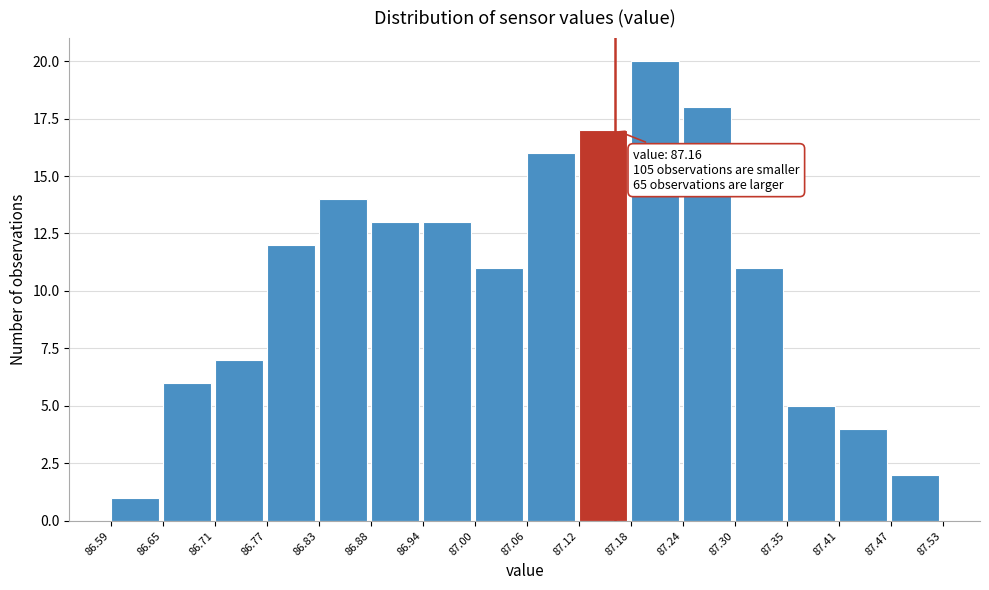

Which range on the x-axis has the tallest bar?

87.18 to 87.24